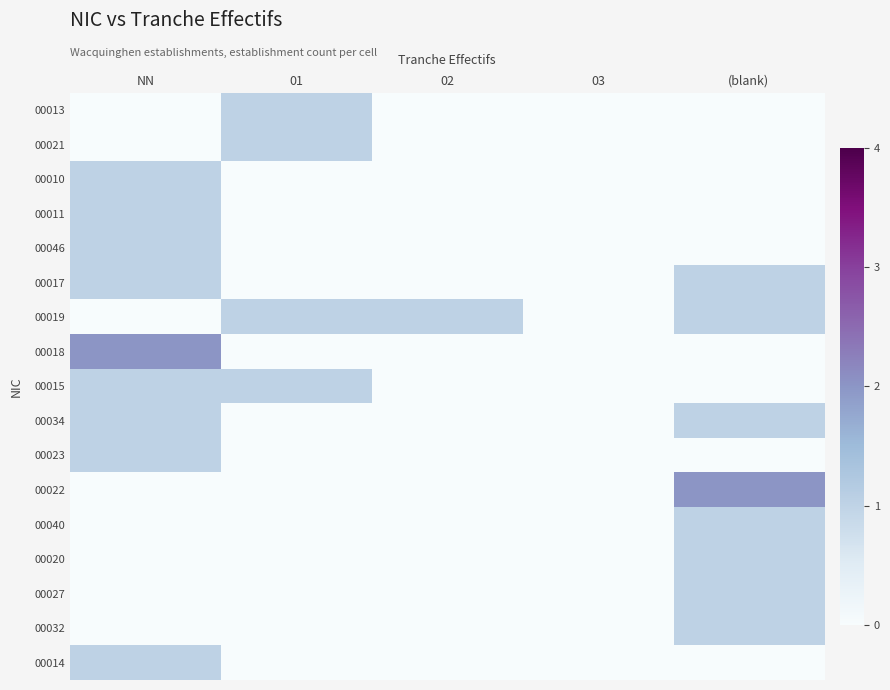

Rank the series by their maximum value, from highest to lowest.

00018, 00022, 00013, 00021, 00010, 00011, 00046, 00017, 00019, 00015, 00034, 00023, 00040, 00020, 00027, 00032, 00014